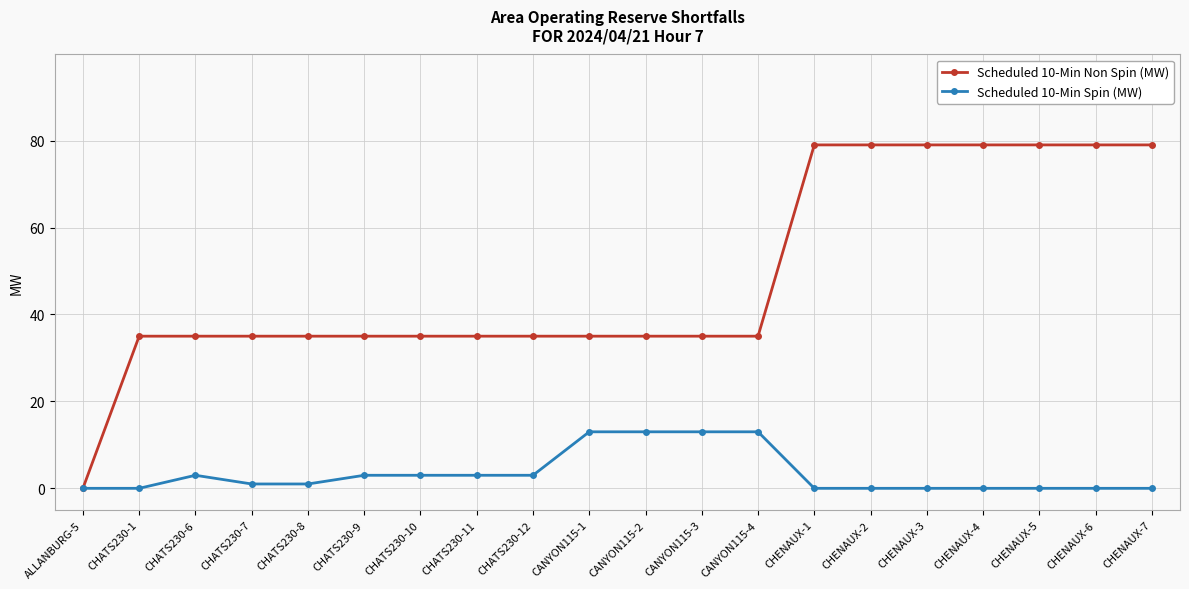

List the series in order of their overall mean, lowest first.

Scheduled 10-Min Spin (MW), Scheduled 10-Min Non Spin (MW)